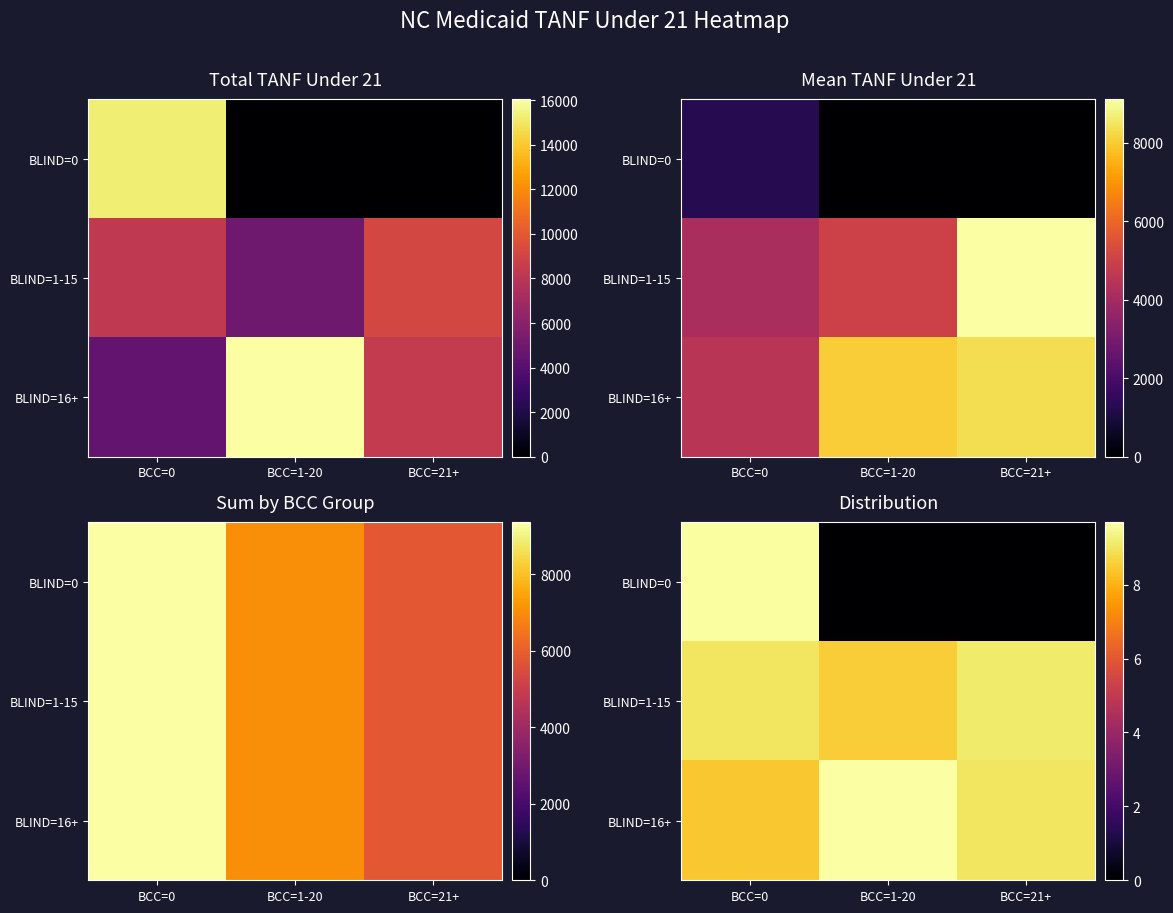

Between BCC=0 and BCC=1-20, which series saw the biggest shift?

BLIND=0